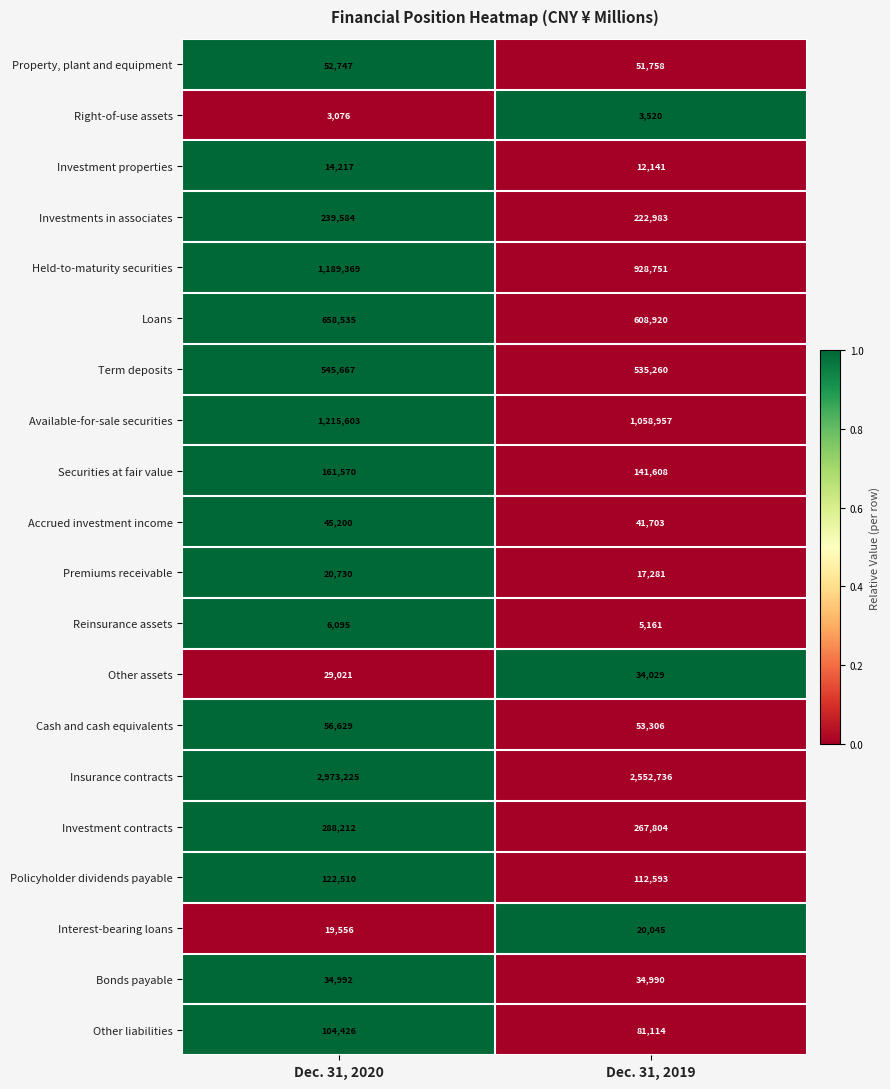

Is the value of Bonds payable at Dec. 31, 2019 greater than the value of Other assets at Dec. 31, 2019?

Yes